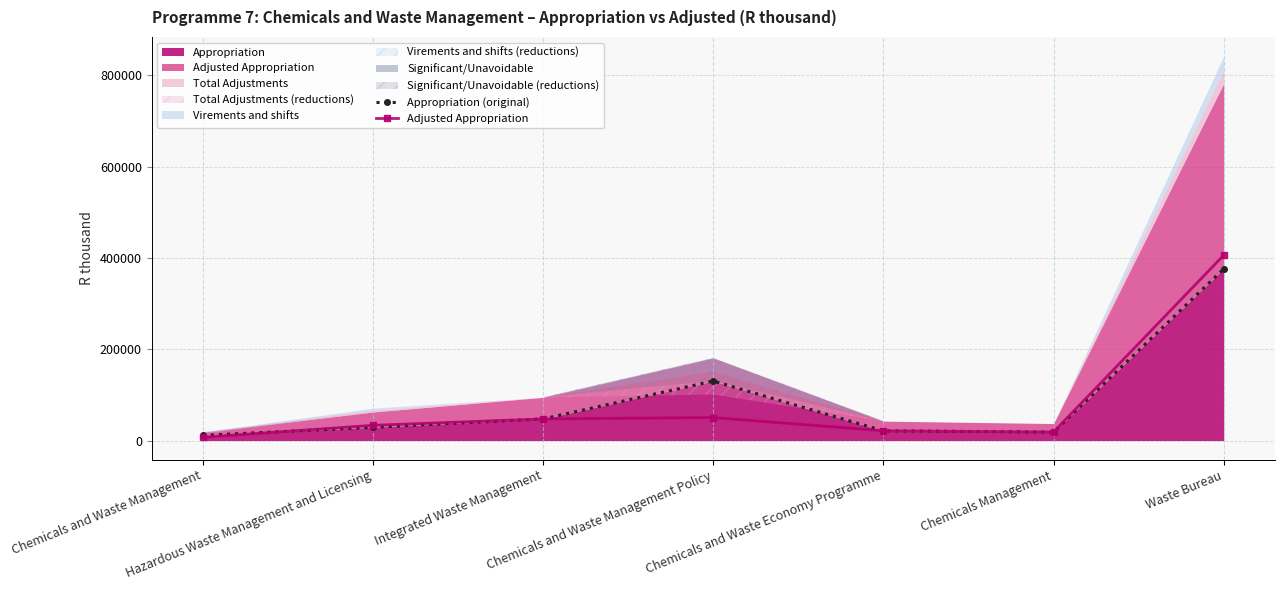

How many intersections are there between Appropriation (original) and Adjusted Appropriation?

1